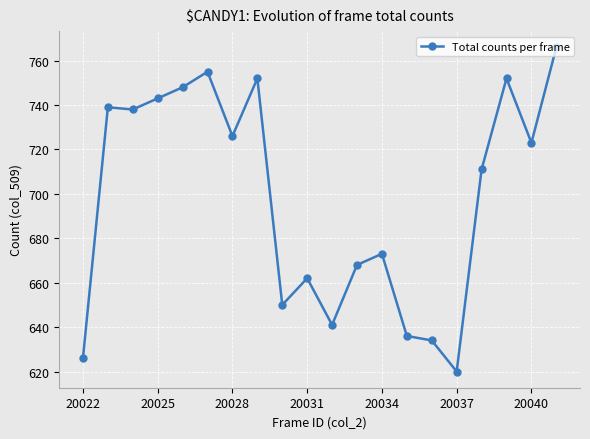

What is the sum of all values?

13963